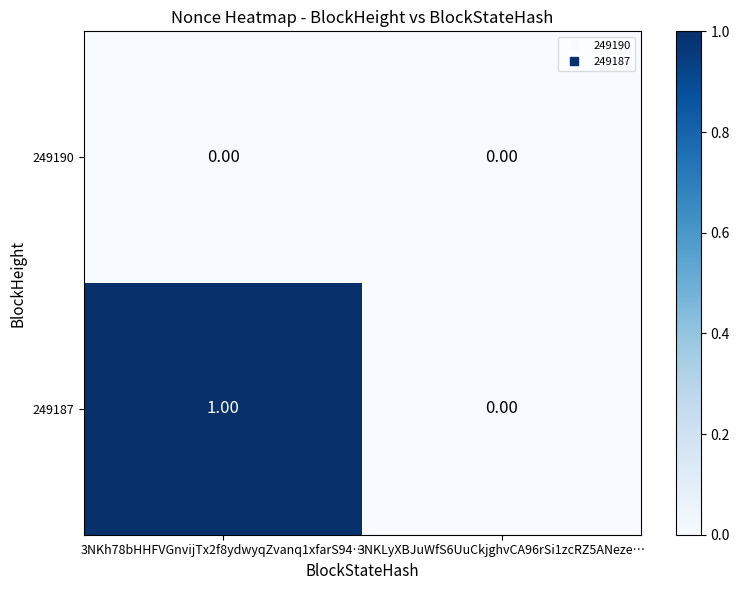

Which series has the widest spread of values?

249187